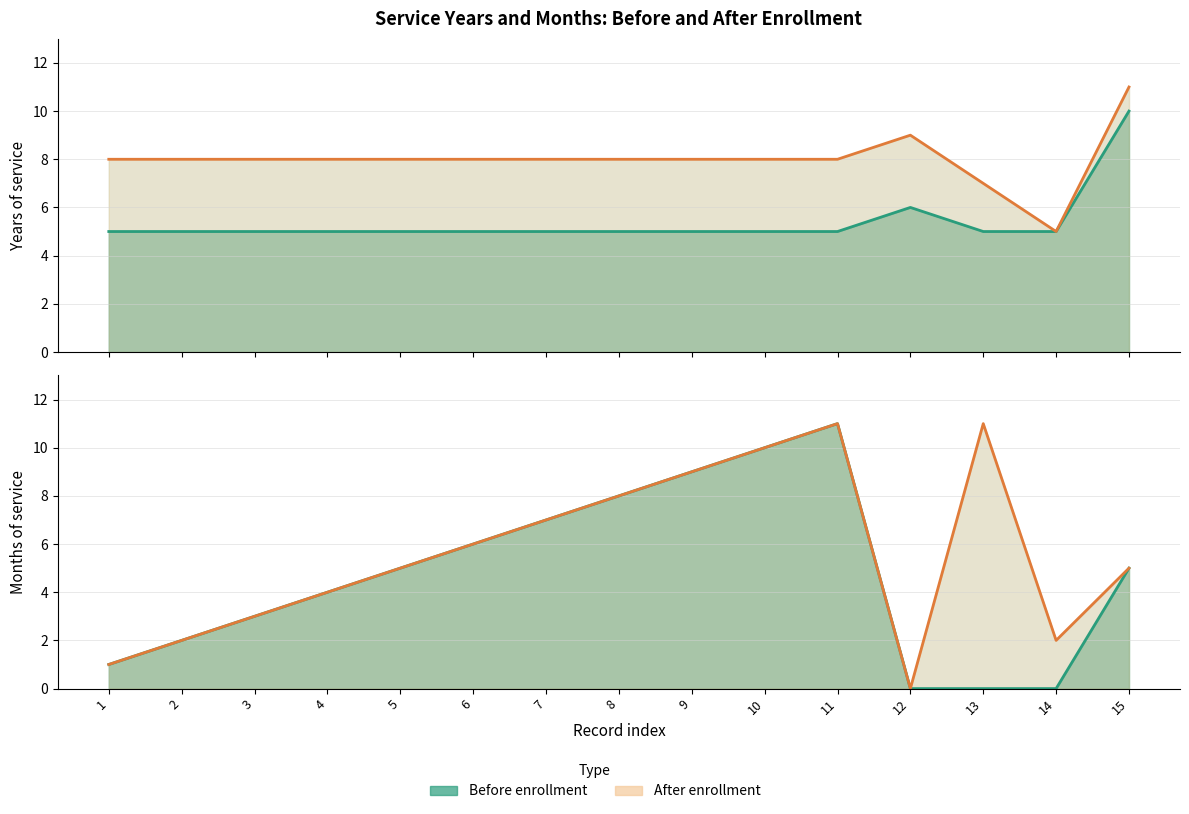

At how many categories does at least one series exceed 8?

6